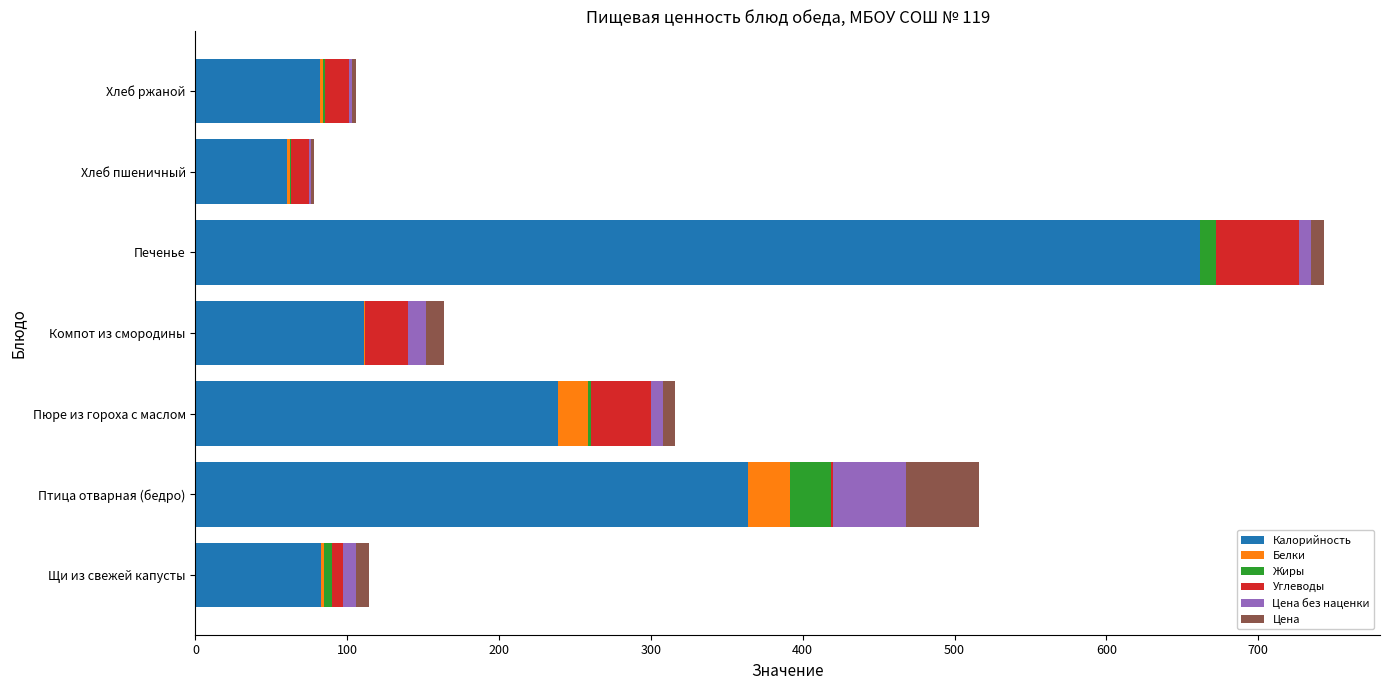

Count the number of data series in this chart.

6